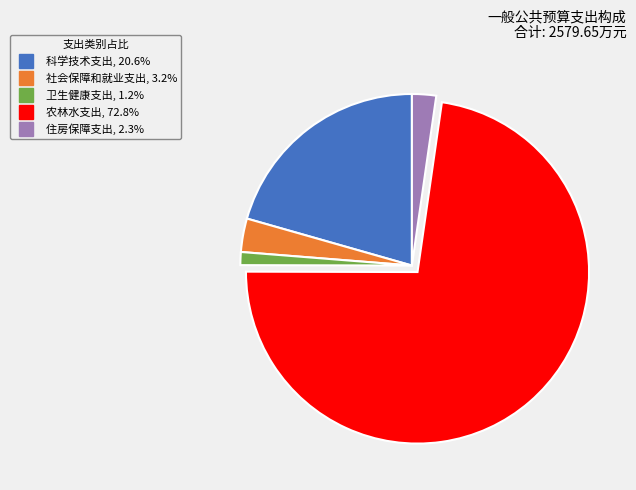

Approximately how many times larger is the value at 农林水支出 compared to 科学技术支出?

3.5